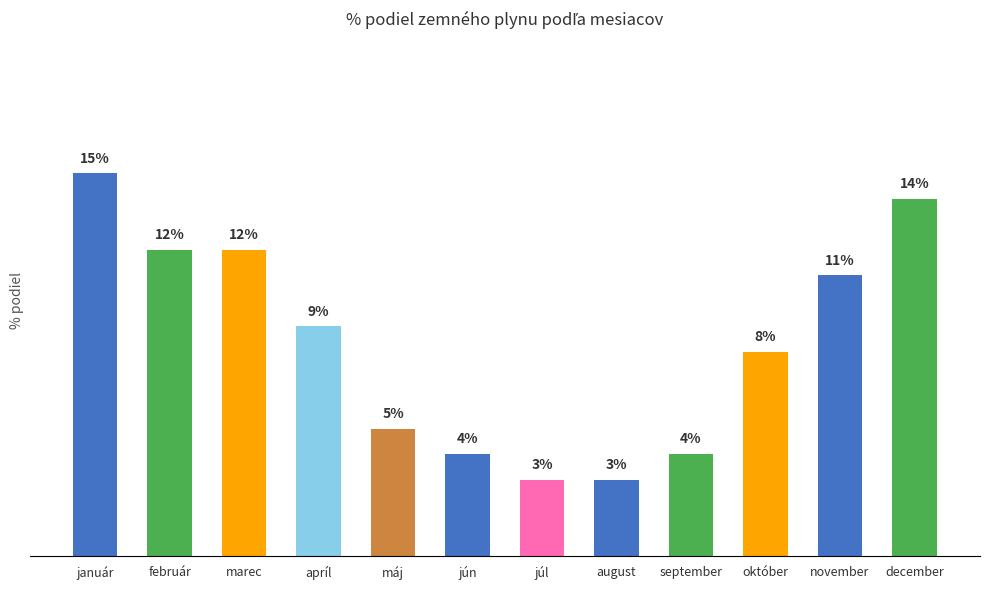

Which label corresponds to the largest value in the chart?

január